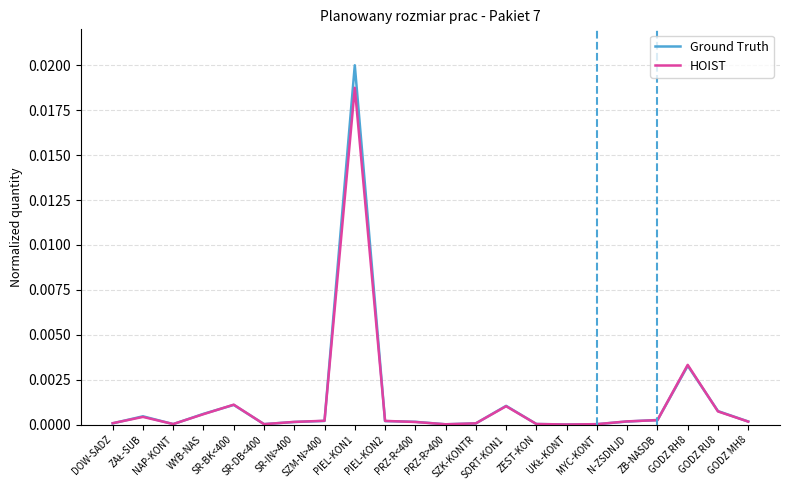

What position from the right is ZAŁ-SUB?

21